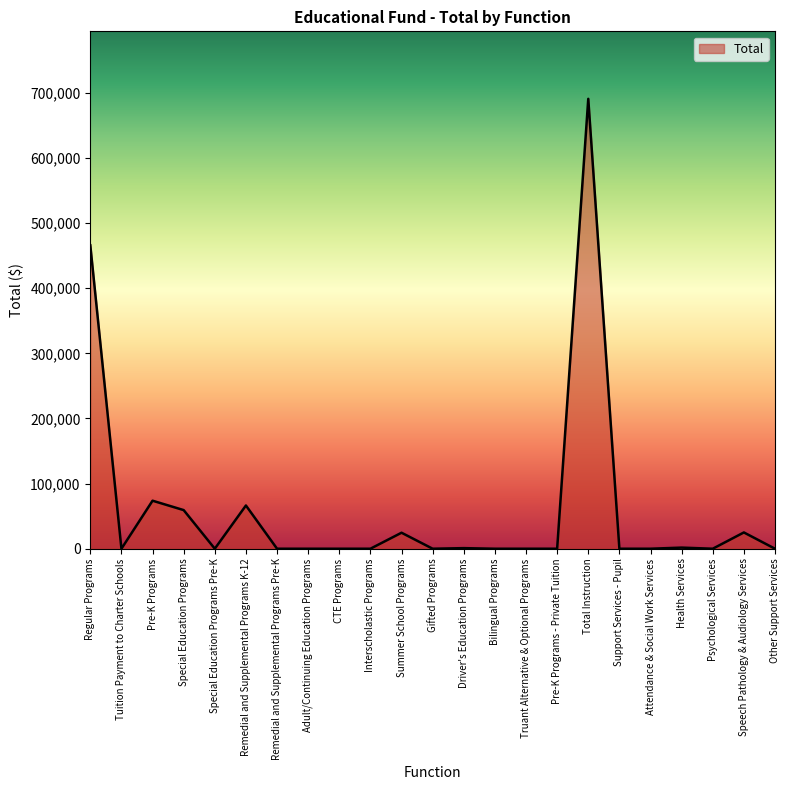

Does the chart display data point markers on the line(s)?

No